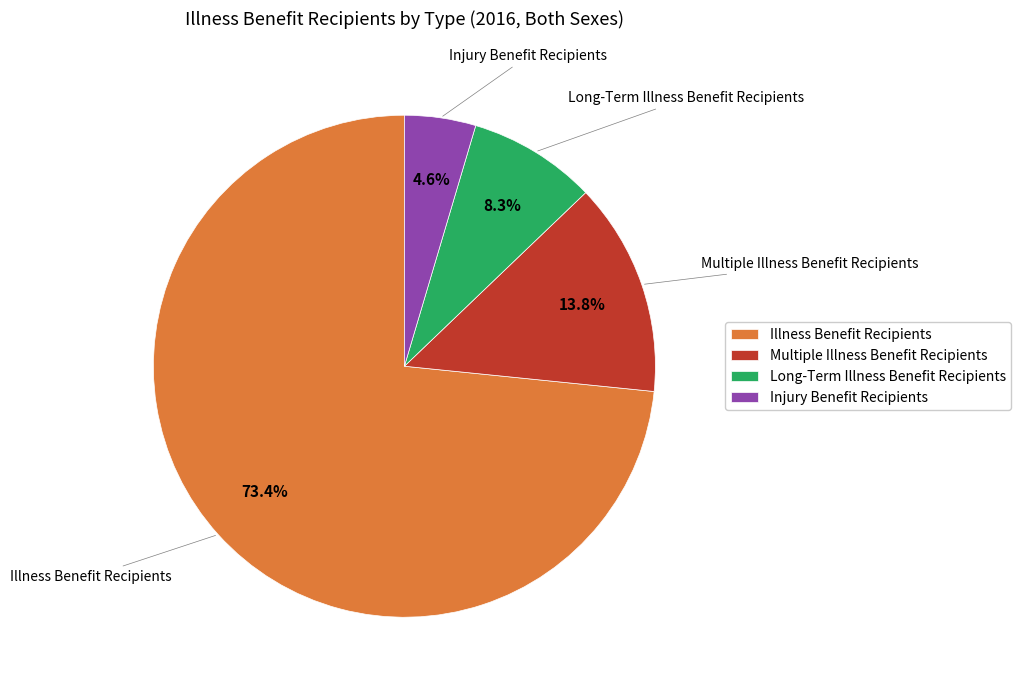

Which category has the smallest portion of the pie?

Injury Benefit Recipients